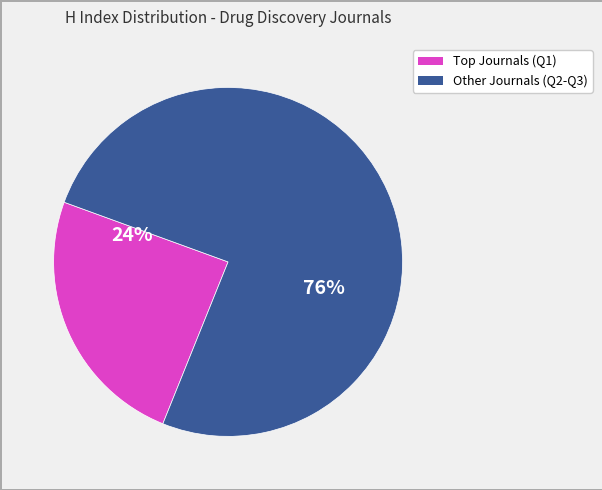

To the nearest percent, what is the average slice percentage?

50%